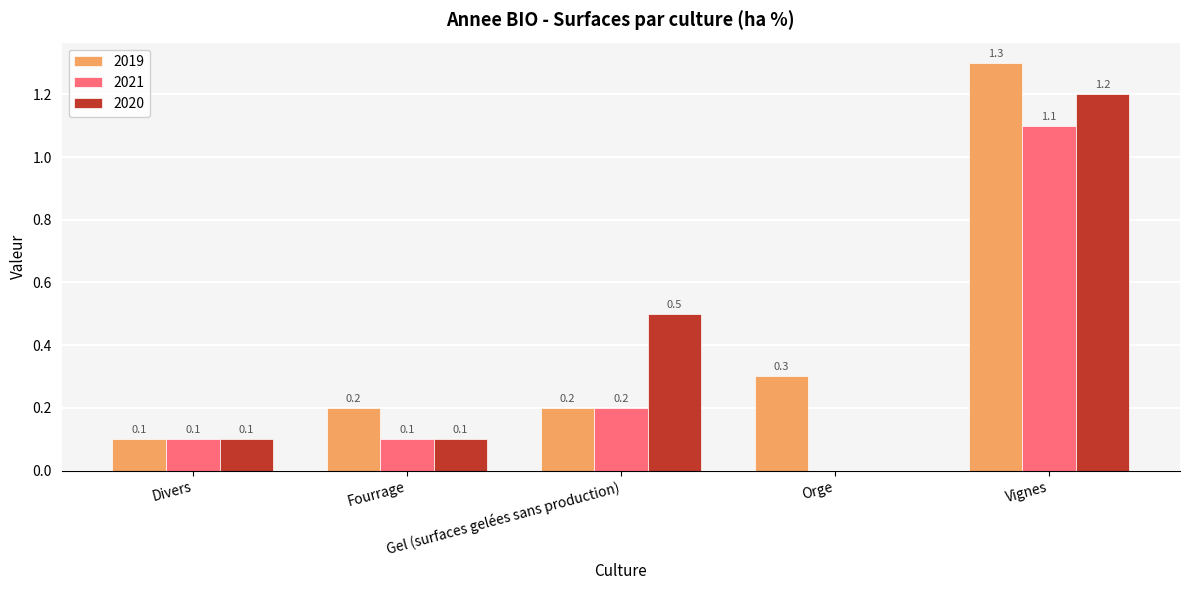

What is the maximum value shown in the chart?

1.3